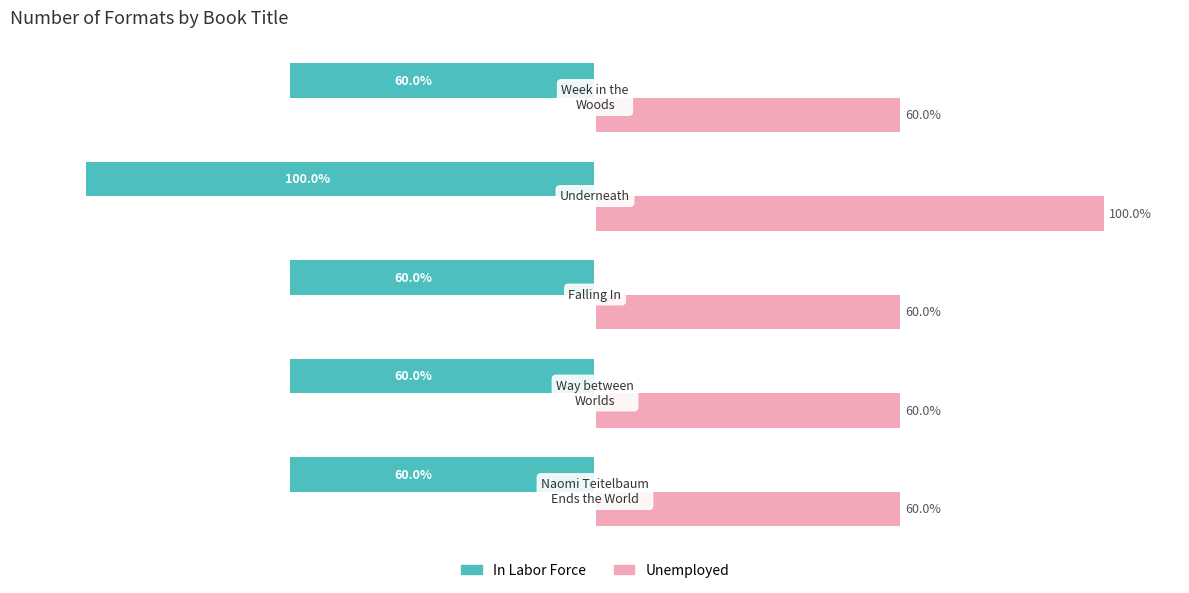

Rank the series by their average value, from lowest to highest.

In Labor Force, Unemployed